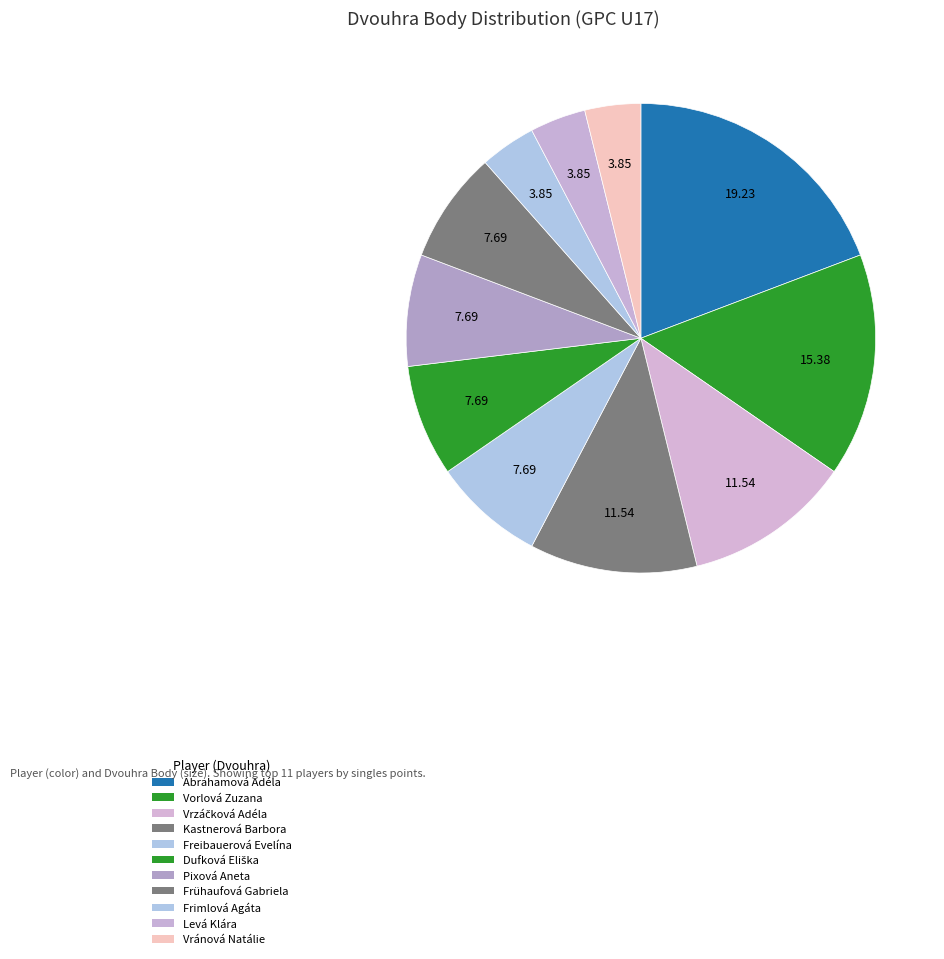

Is it true that Kastnerová Barbora is 1% of the pie?

False